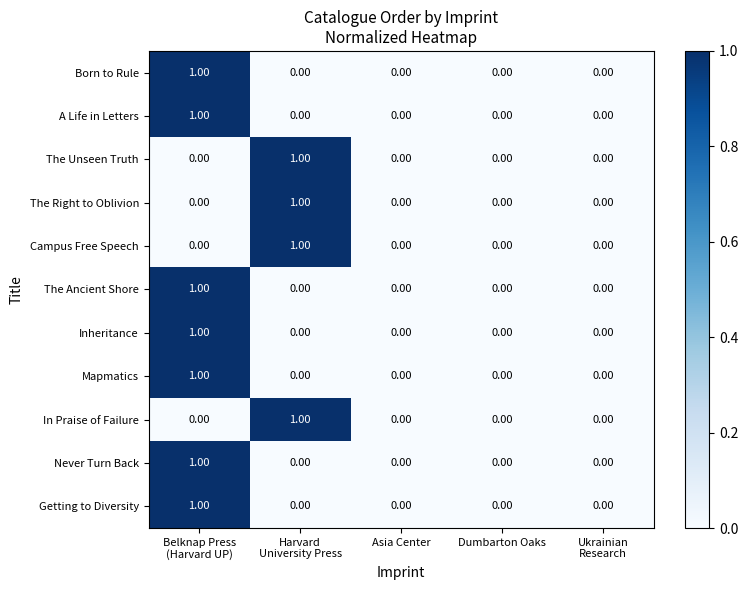

How many series are shown in this chart?

11